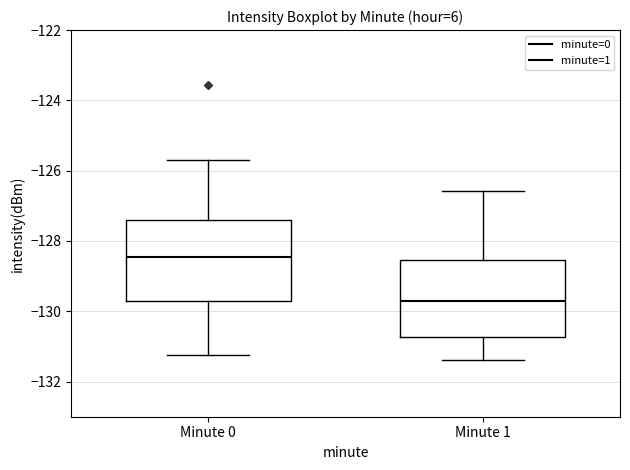

Where is the upper edge of the box for Minute 0 on the y-axis? The values are not printed on the chart, so give them approximately, as read against the axis.

-127.4